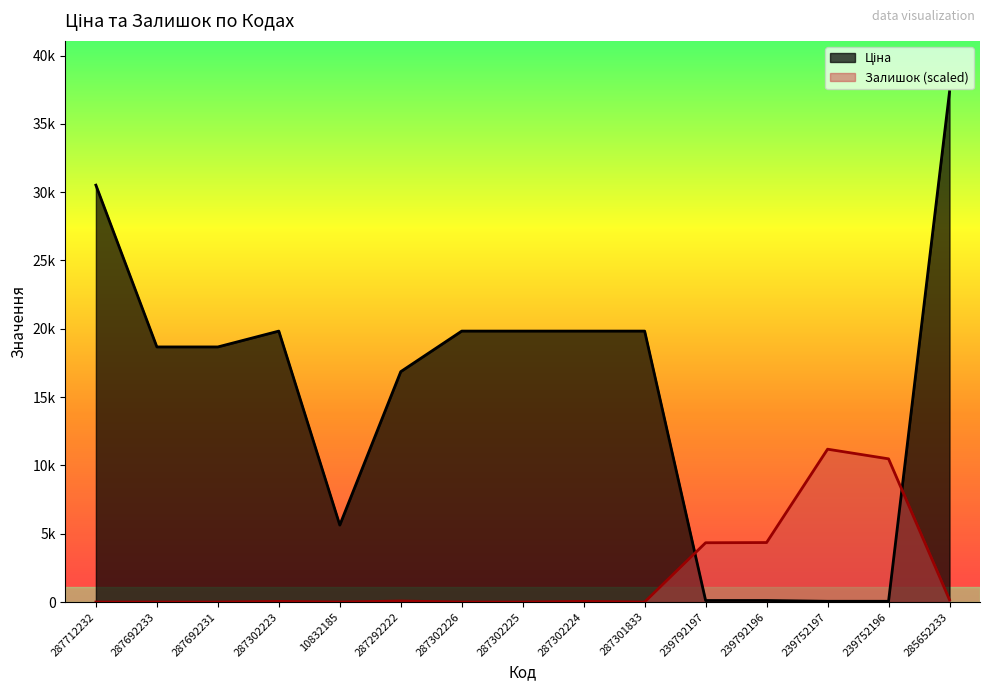

The Ціна series shows 26078.4 at 287292222. True or false?

False